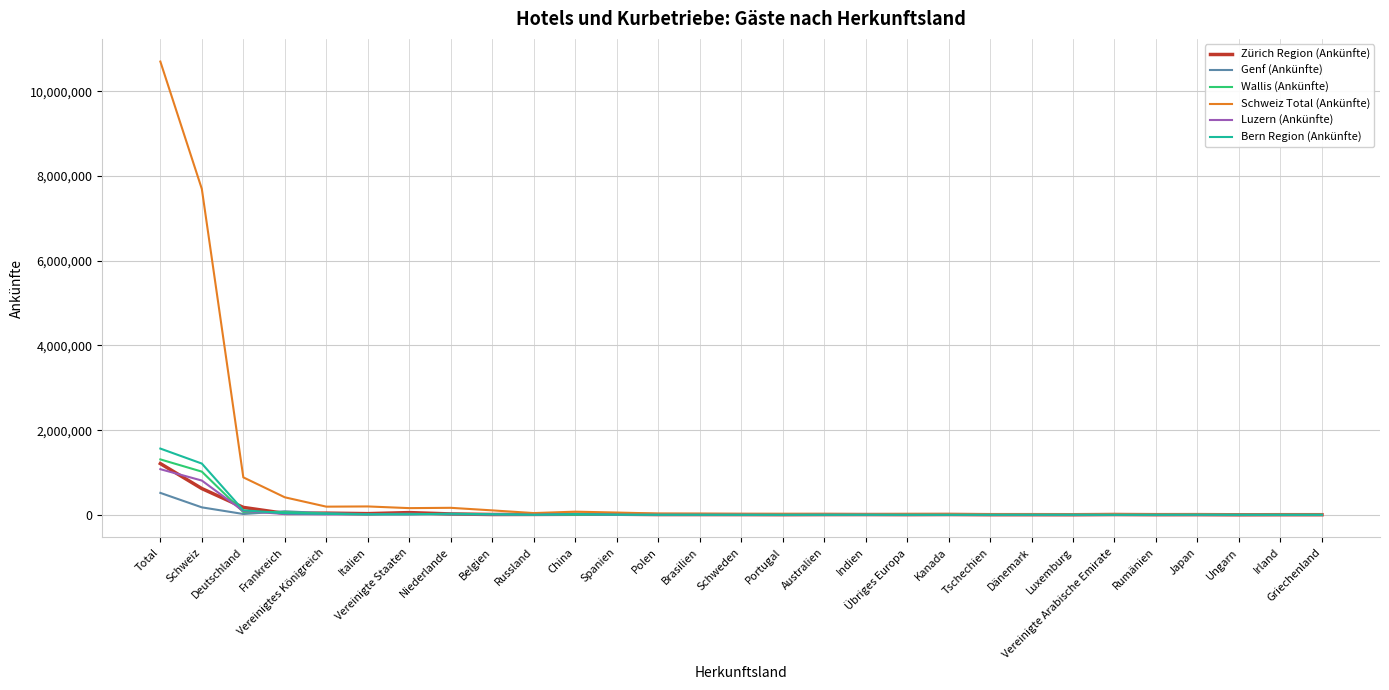

What is the minimum value shown in the chart?

515